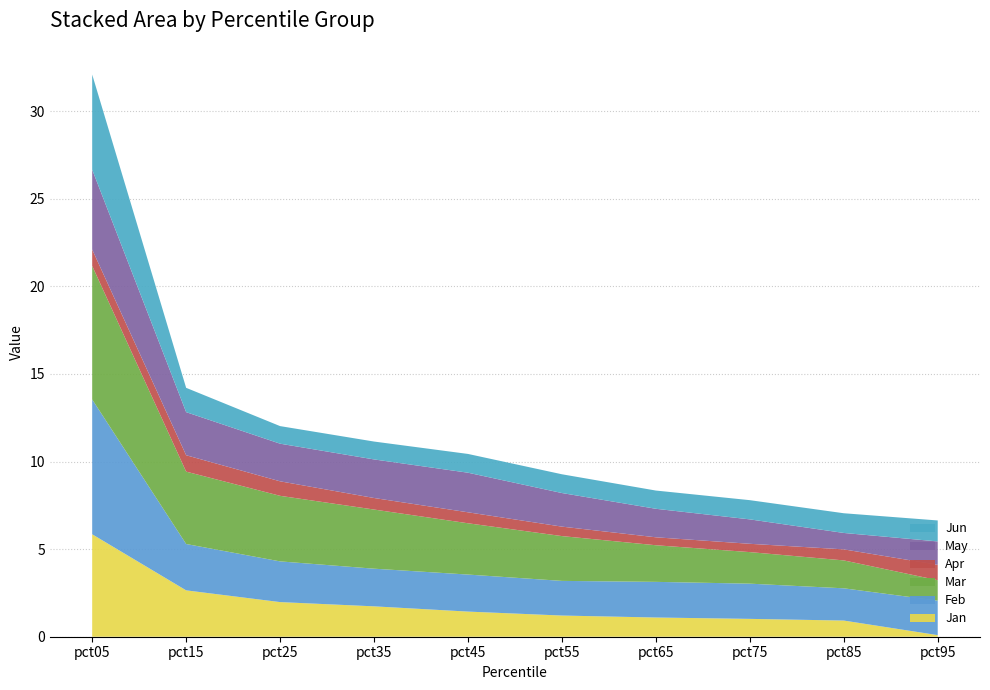

Reading right to left, extract all data points from this chart.

Jan: 0.1	0.9	1.0	1.1	1.2	1.4	1.7	2.0	2.6	5.8
Feb: 2.0	1.8	2.0	2.0	2.0	2.1	2.1	2.3	2.6	7.7
Mar: 1.2	1.6	1.8	2.1	2.6	2.9	3.4	3.7	4.1	7.6
Apr: 0.9	0.6	0.5	0.5	0.5	0.6	0.7	0.8	0.9	0.9
May: 1.3	0.9	1.4	1.6	1.9	2.3	2.2	2.1	2.5	4.6
Jun: 1.2	1.1	1.1	1.0	1.1	1.1	1.0	1.0	1.4	5.4